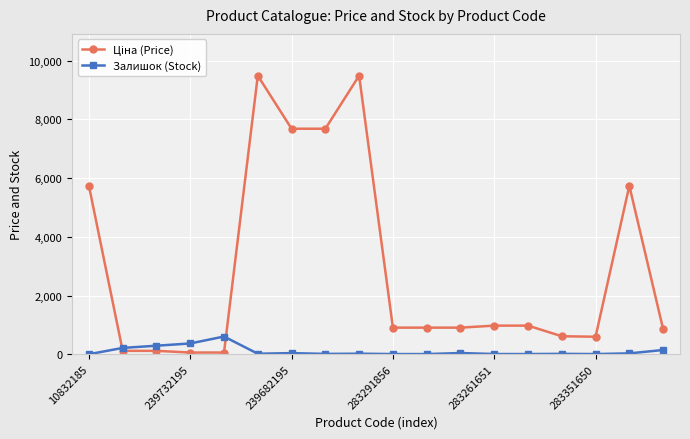

At how many categories does at least one series exceed 5331?

6